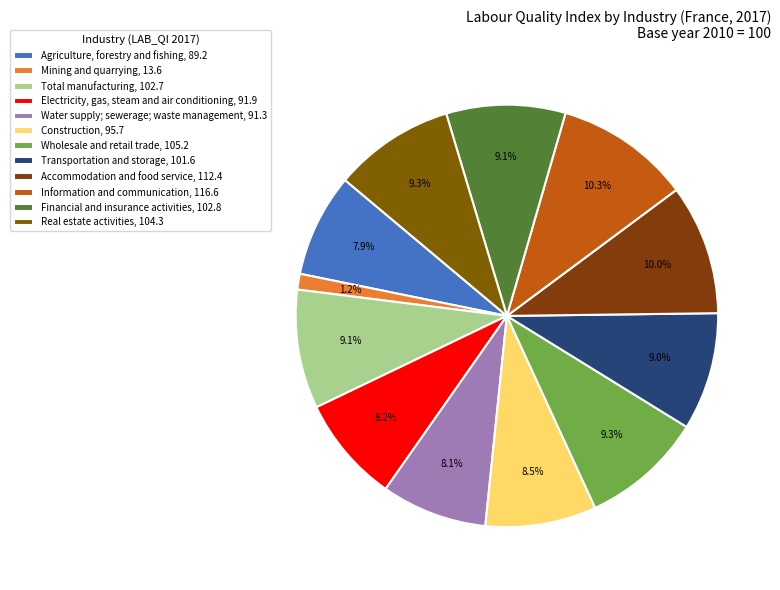

What is the change in value from Water supply; sewerage; waste management to Real estate activities?

+13.0